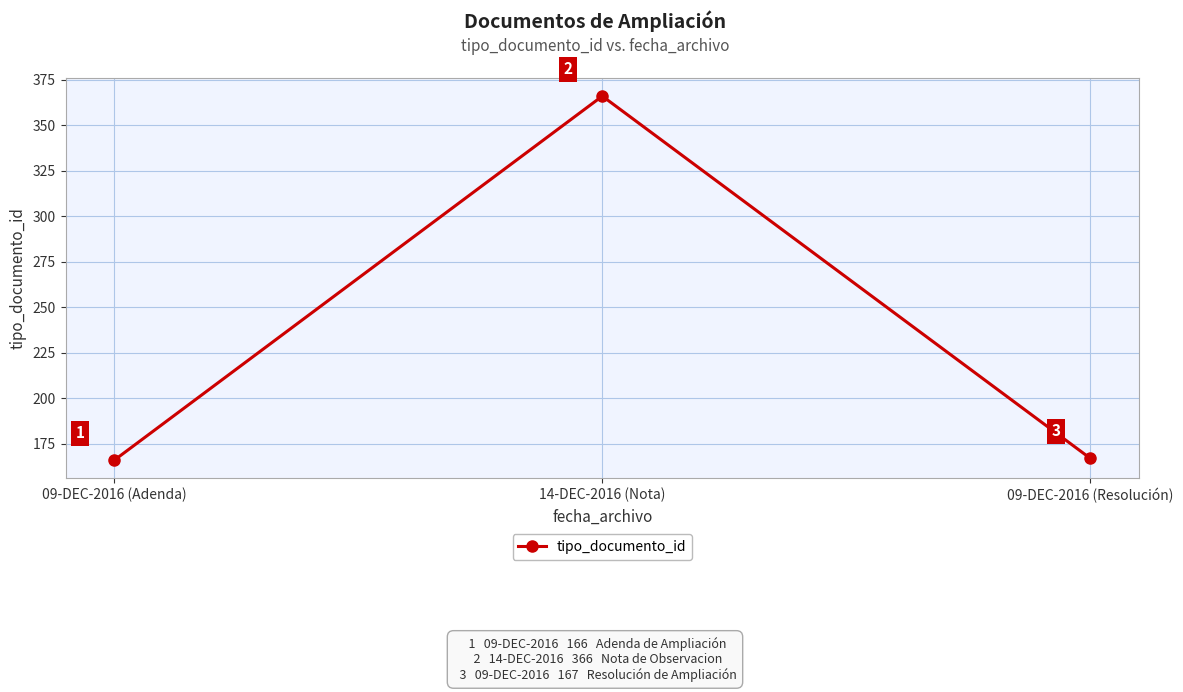

Is this an area chart (filled region under the line)?

No